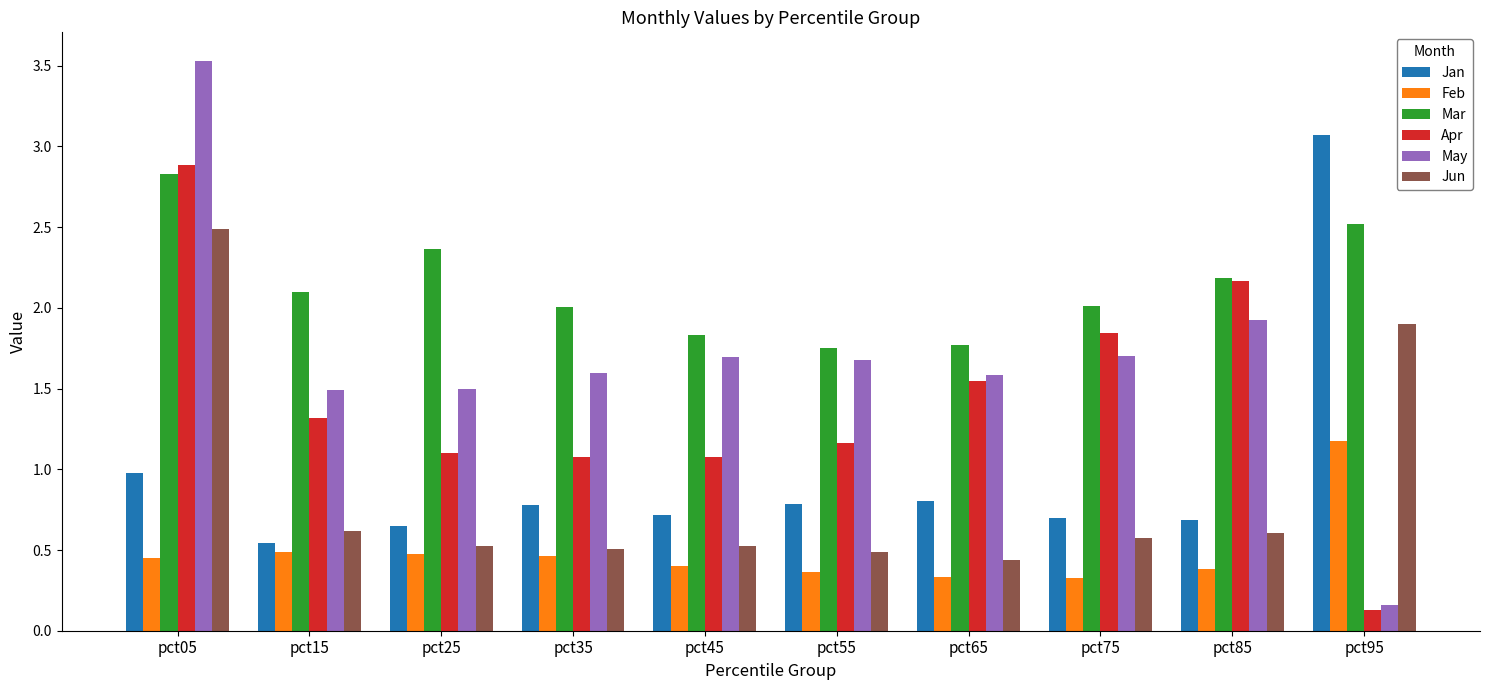

Which series has the largest total across all categories?

Mar